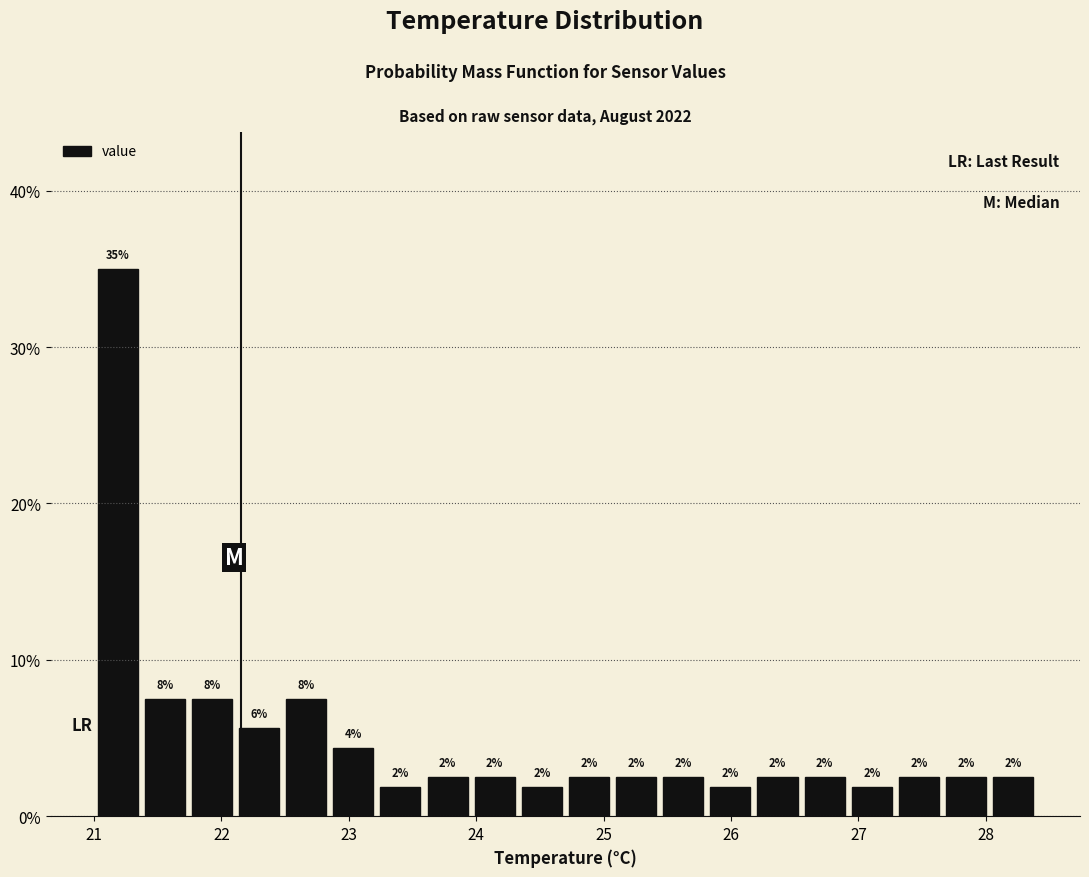

Read against the x-axis, roughly where is the centre of the tallest bar?

21.2